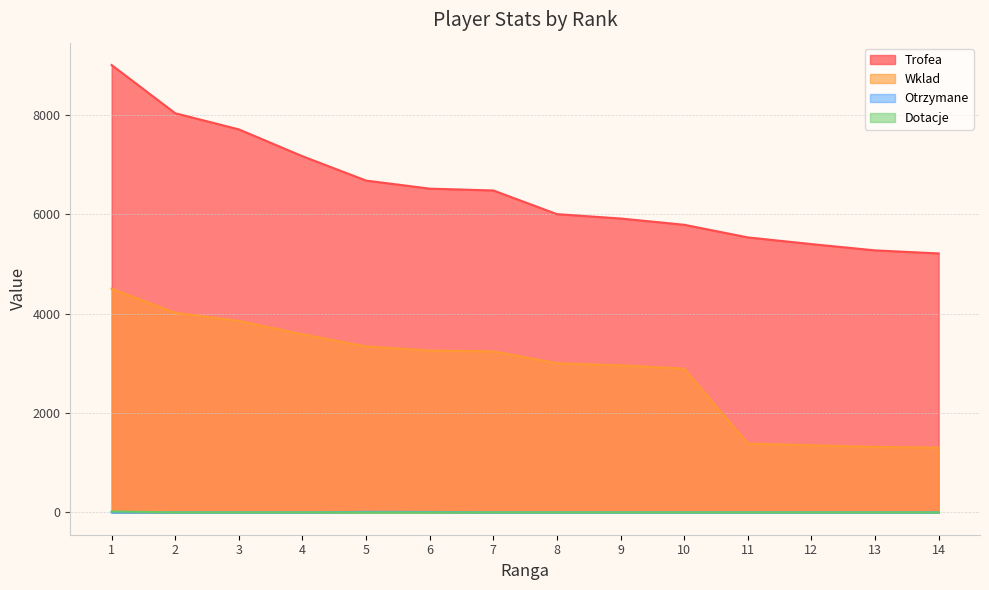

Reading left to right, what are all the values shown in this chart?

Trofea: 9000	8030	7705	7165	6675	6513	6476	6000	5912	5786	5532	5397	5271	5209
Wklad: 4500	4015	3852	3582	3337	3256	3238	3000	2956	2893	1383	1349	1317	1302
Otrzymane: 0	0	0	0	10	8	0	0	0	0	0	0	0	0
Dotacje: 18	0	0	0	0	0	0	0	0	0	0	0	0	0